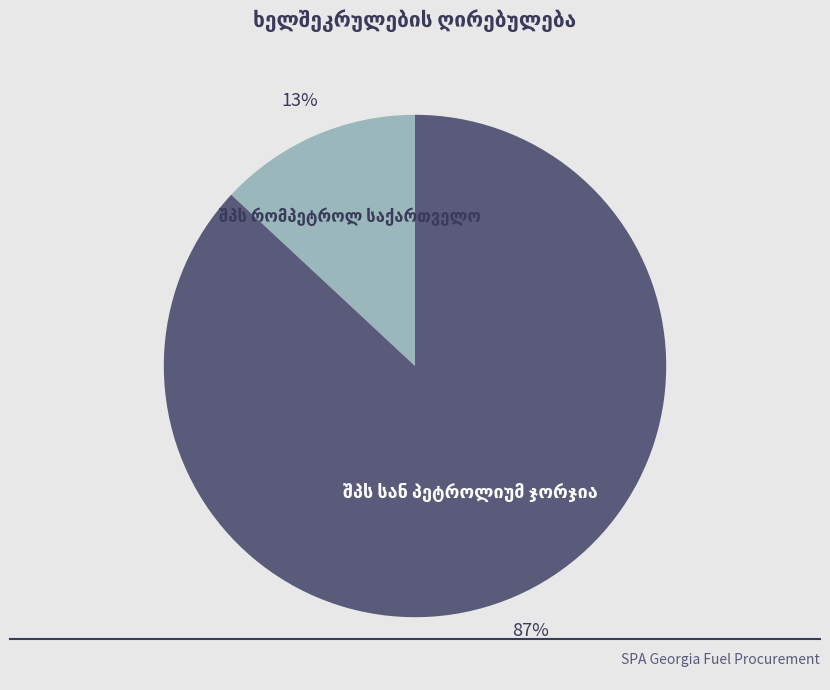

Does any single category account for the majority?

Yes